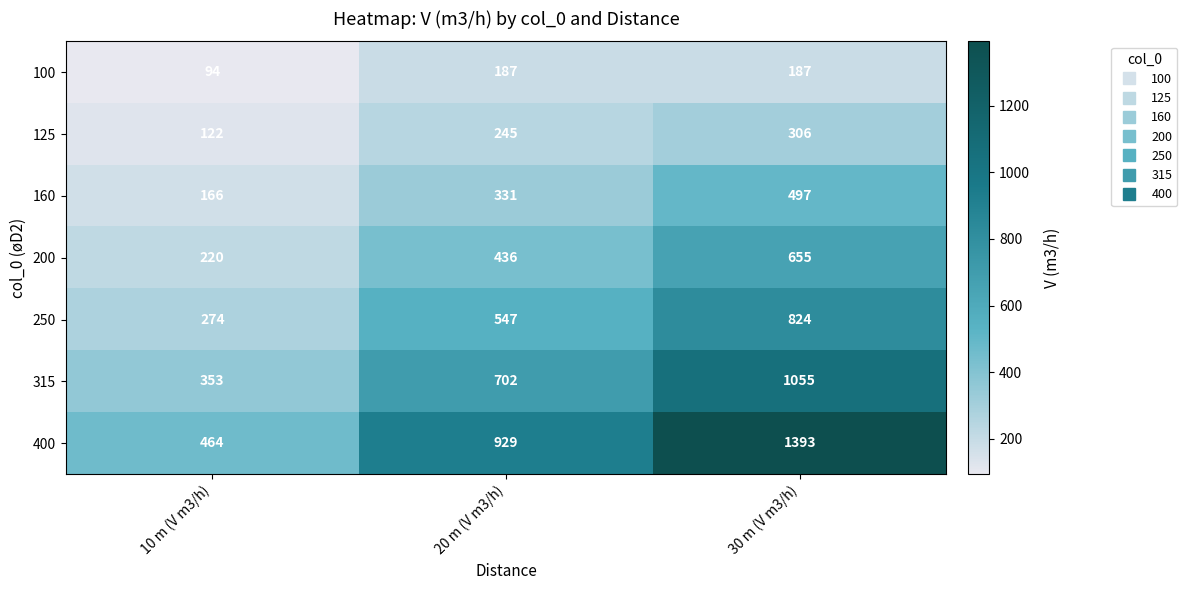

True or false: 125 has a value of 122 at 10 m (V m3/h).

True